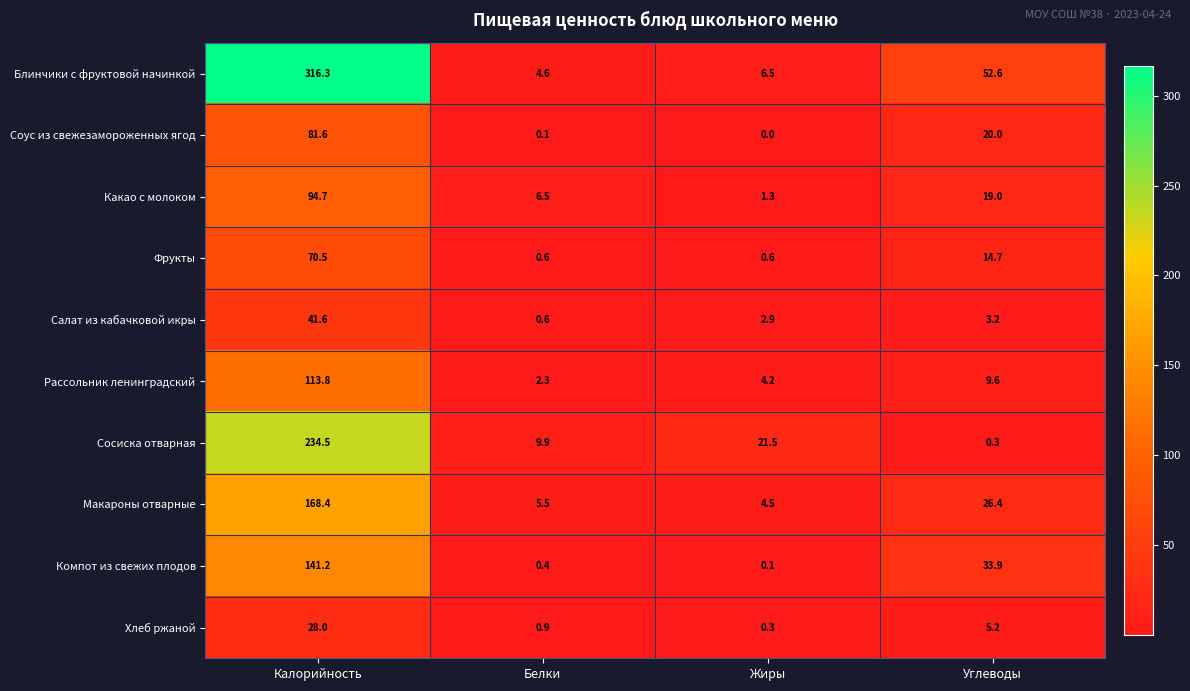

At which category is the sum across all series the highest?

Калорийность